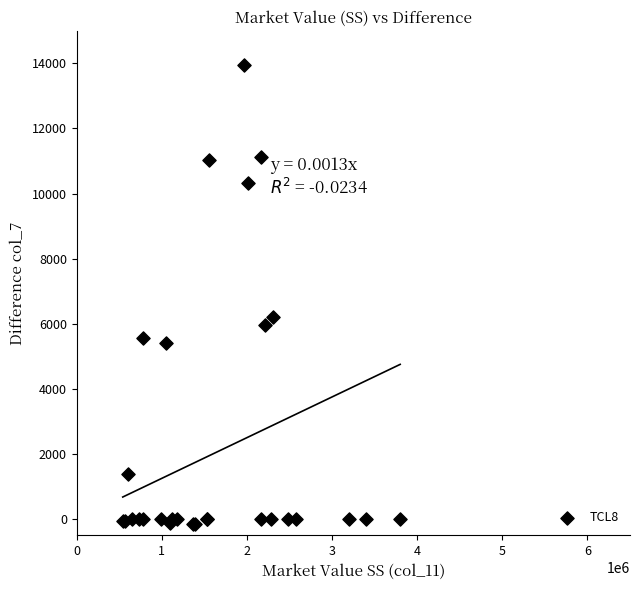

What Y value in the scatter plot is closest to 6891?

6216.7